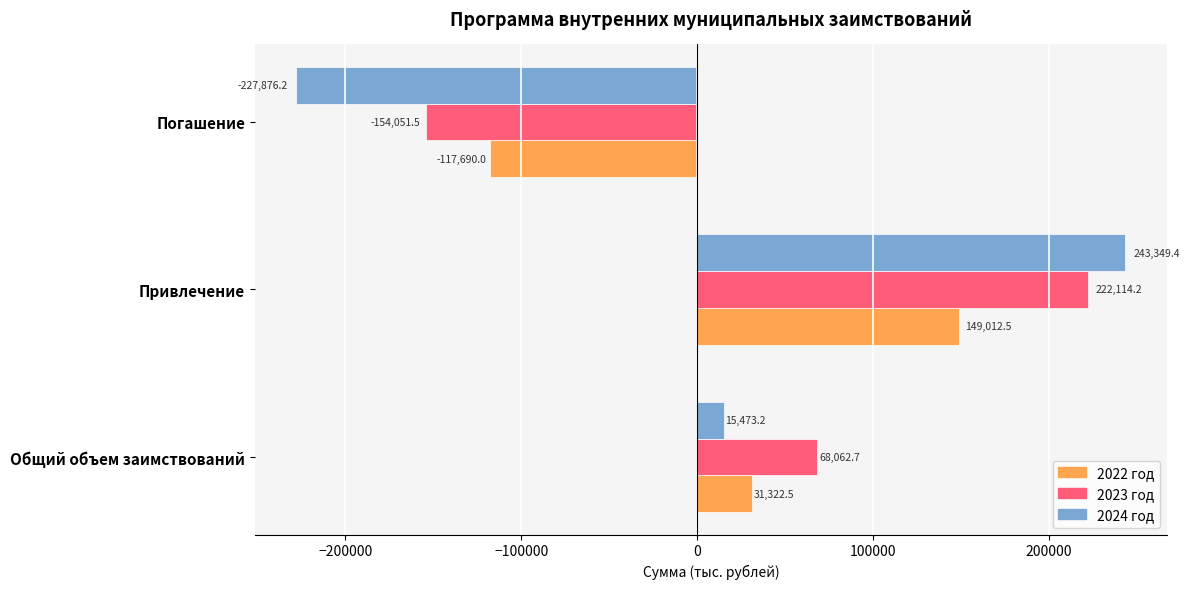

Is it true that 2024 год equals 60862.3 at Привлечение?

False